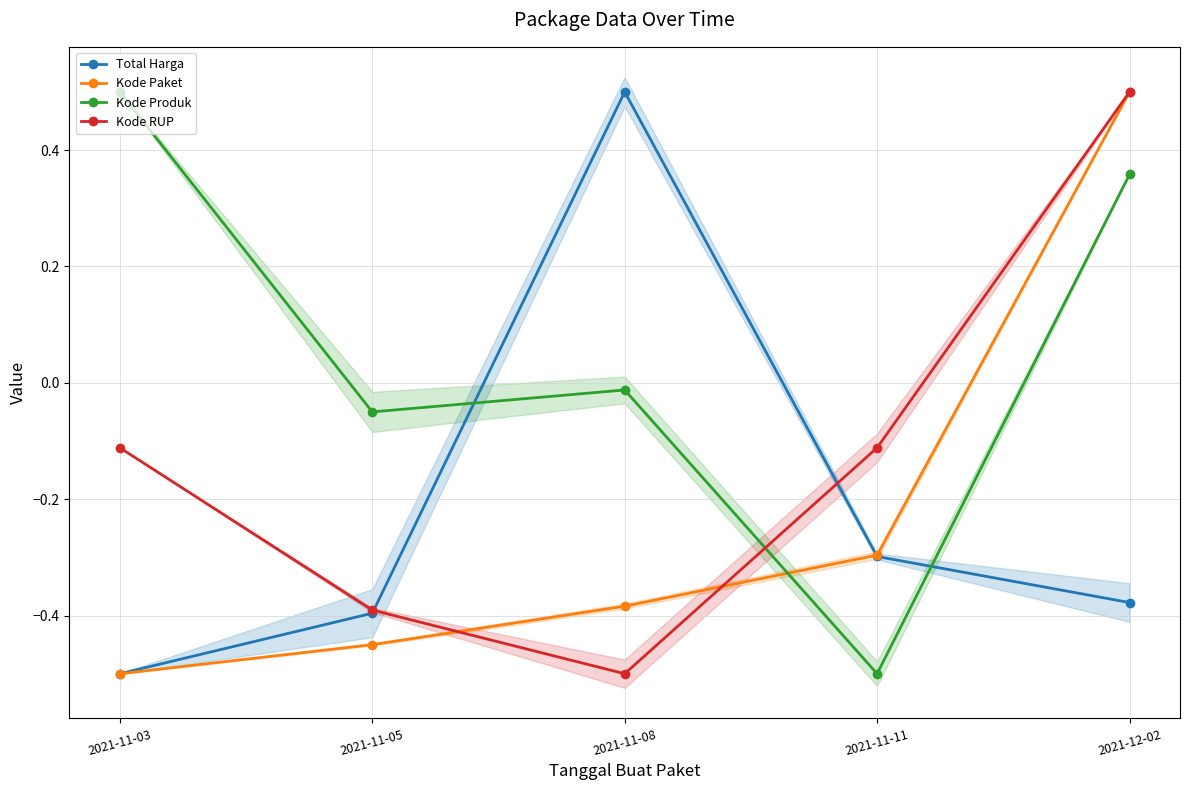

The Kode Paket series shows -0.3 at 2021-11-11. True or false?

True